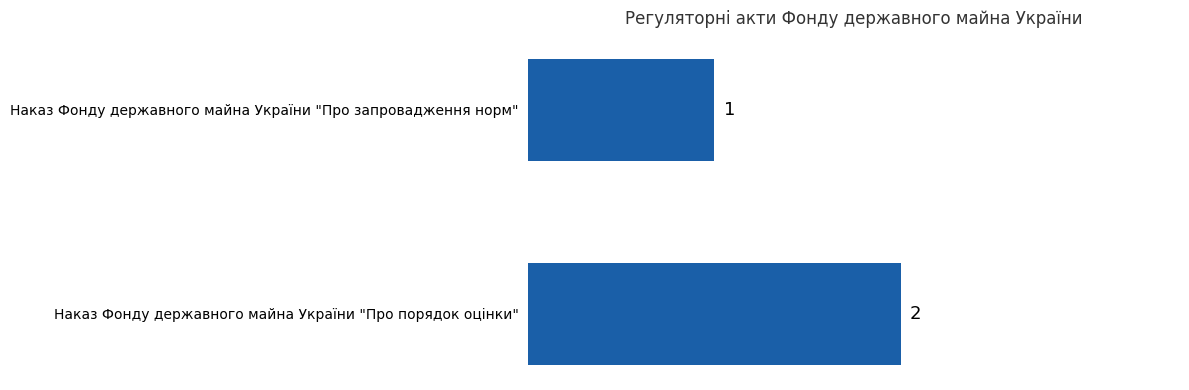

Reading bottom to top, extract all data points from this chart.

Наказ Фонду державного майна України "Про порядок оцінки"=2	Наказ Фонду державного майна України "Про запровадження норм"=1